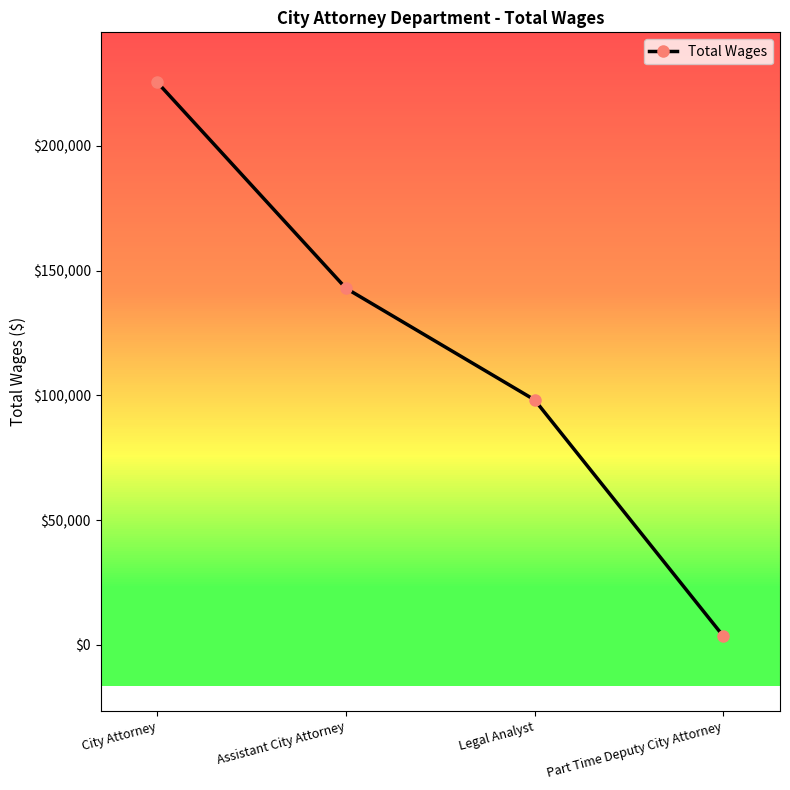

Rank the categories by value from highest to lowest.

City Attorney, Assistant City Attorney, Legal Analyst, Part Time Deputy City Attorney